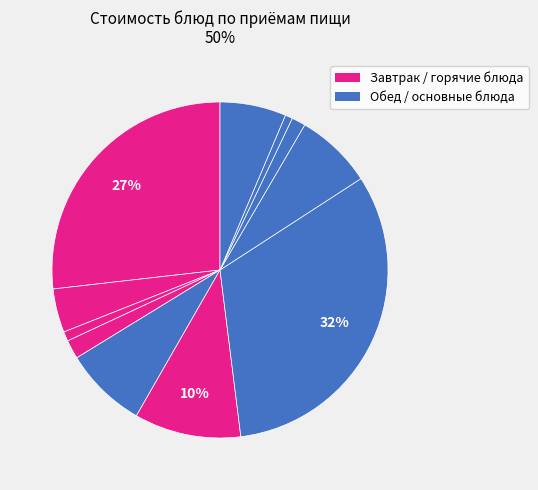

How many slices are in this pie chart?

11